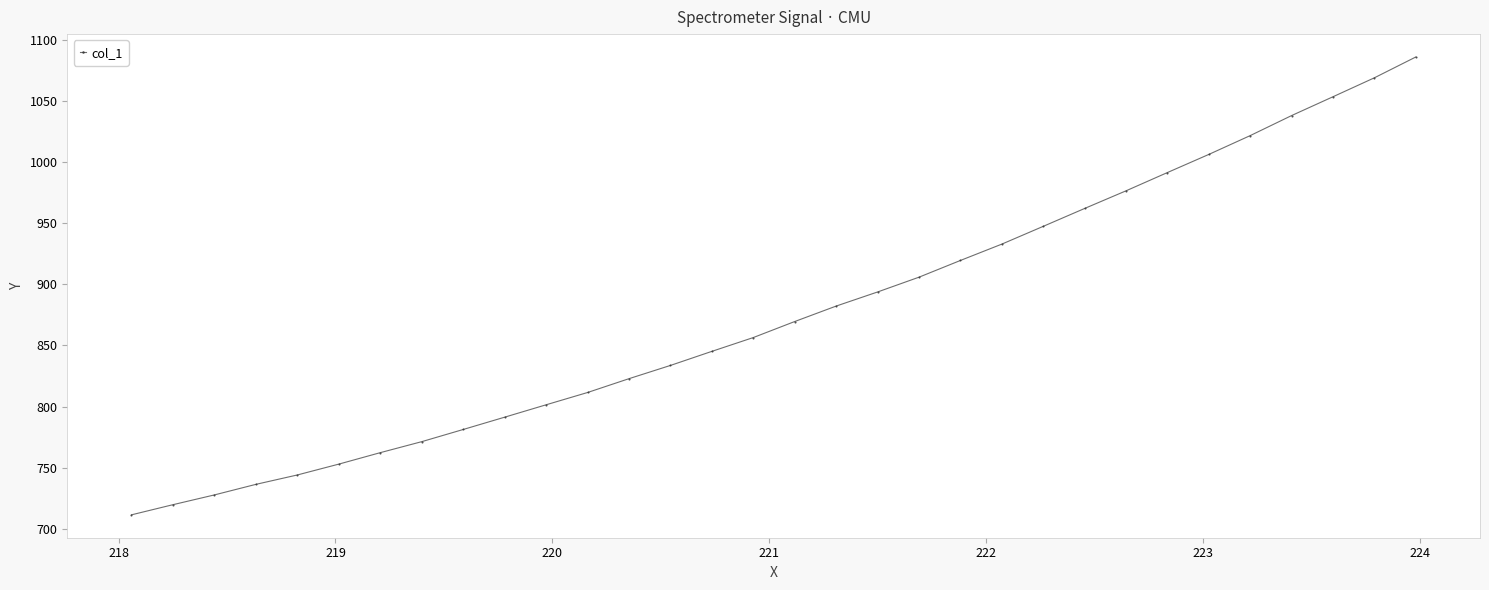

How many series are shown in this chart?

1